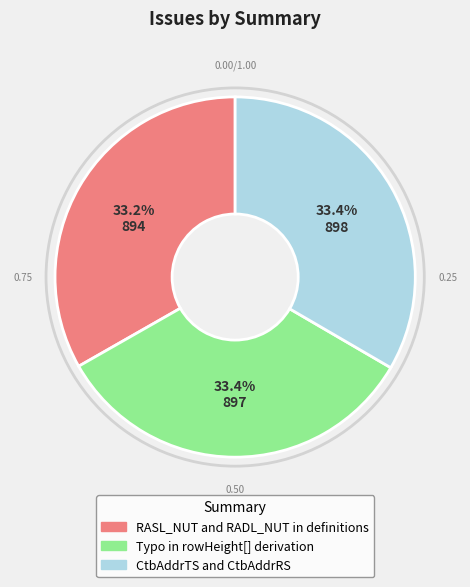

To the nearest percent, what is the combined percentage of RASL_NUT and RADL_NUT in definitions and Typo in rowHeight[] derivation?

67%